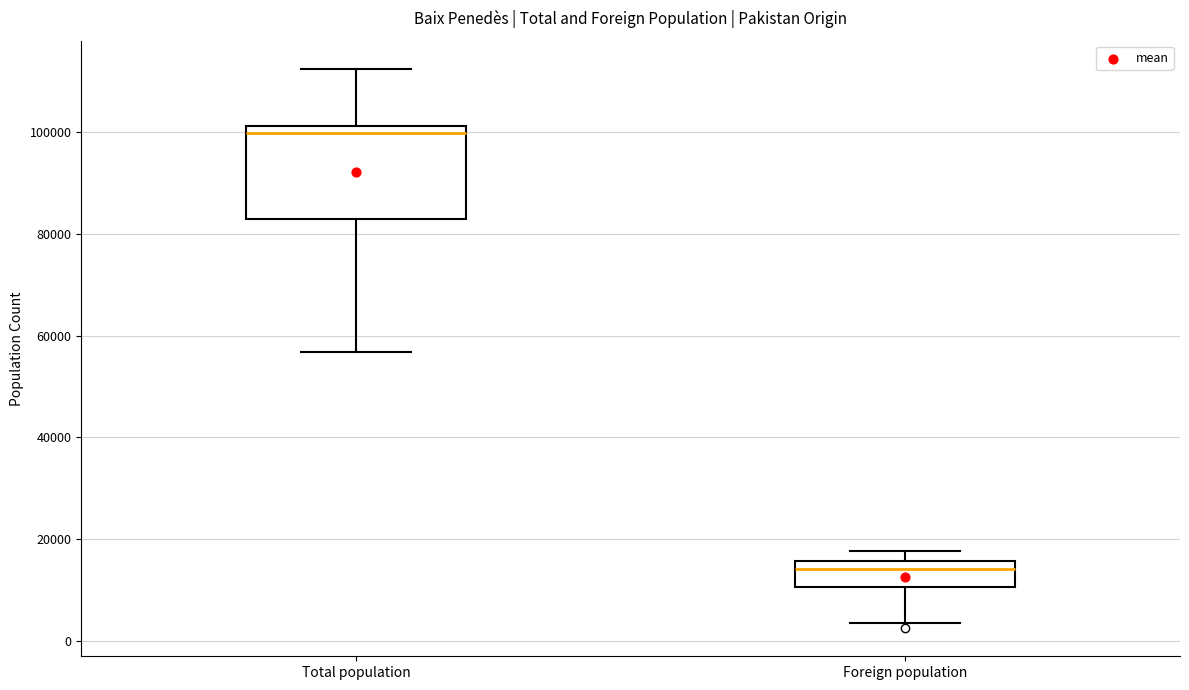

Where does the upper whisker of the box for Total population end on the y-axis? The values are not printed on the chart, so give them approximately, as read against the axis.

112000